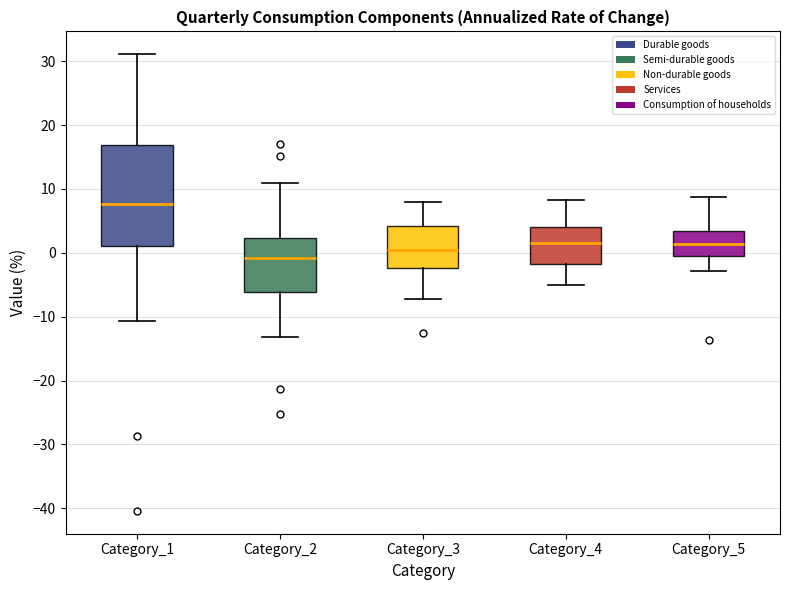

Which box has the lowest median line?

Category_2